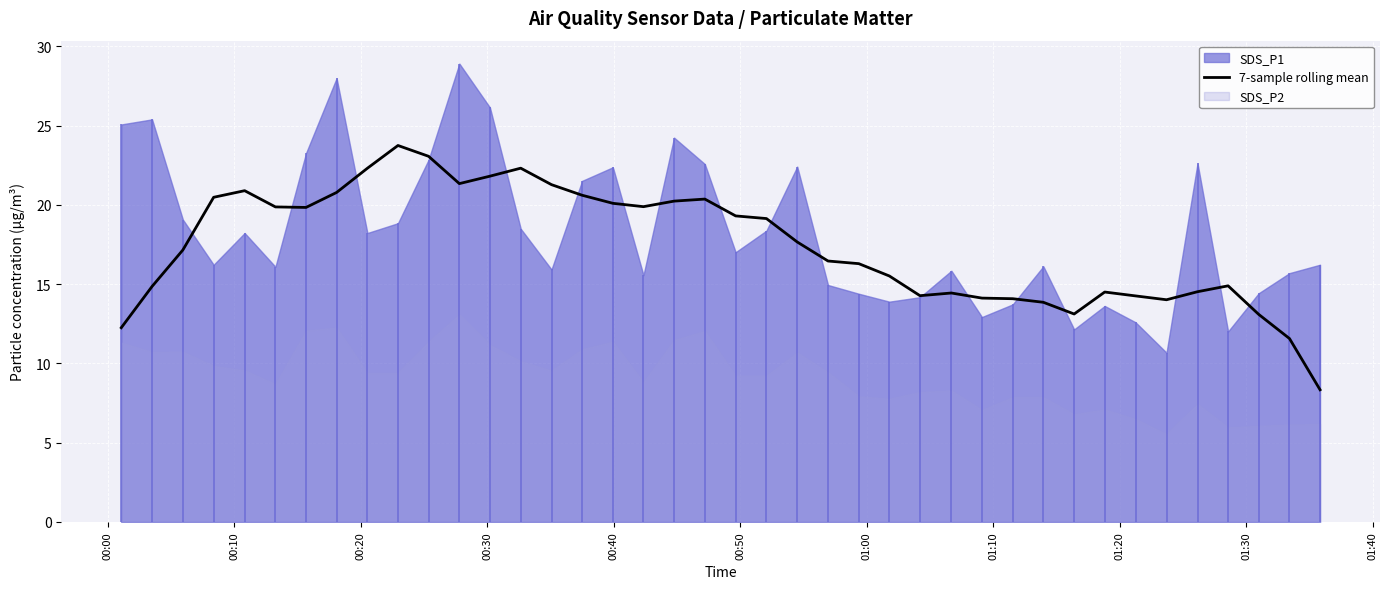

True or false: the data has more than 0 interior local peaks.

True